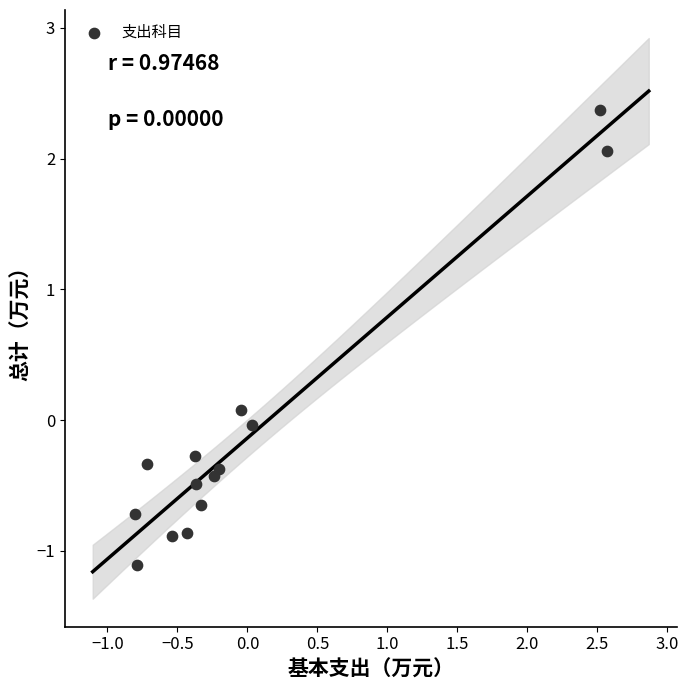

What is the range of X values (max minus min)?

3.4